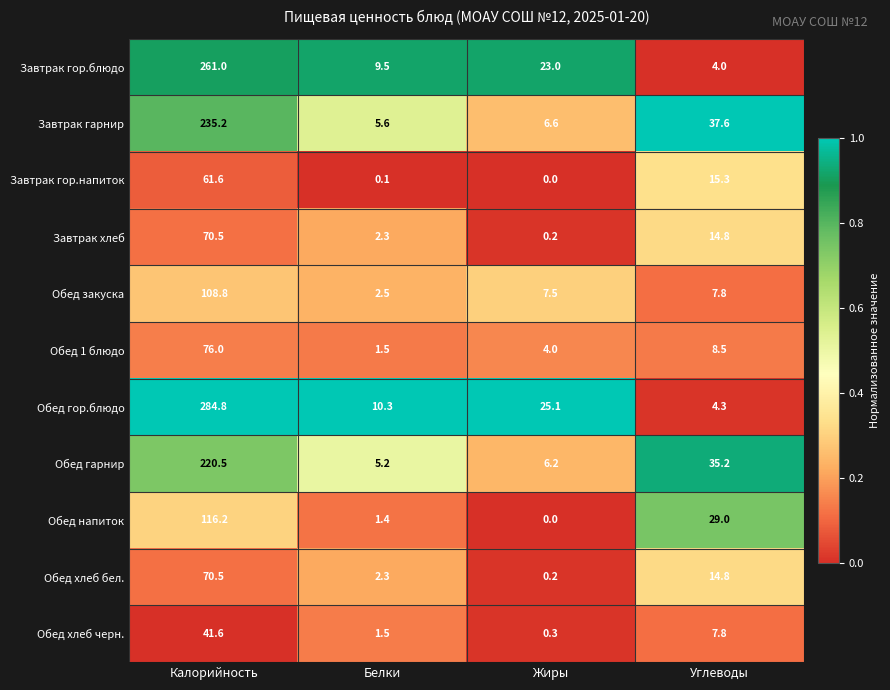

What is the difference between the maximum and minimum values in the Обед напиток series?

116.2